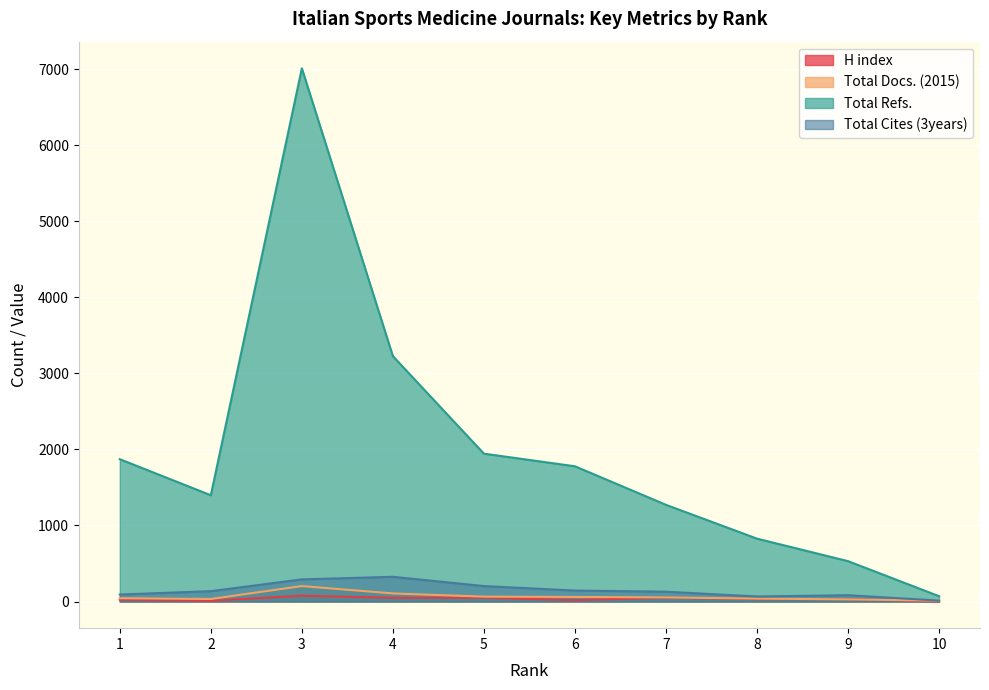

How many lines are shown in the chart?

4